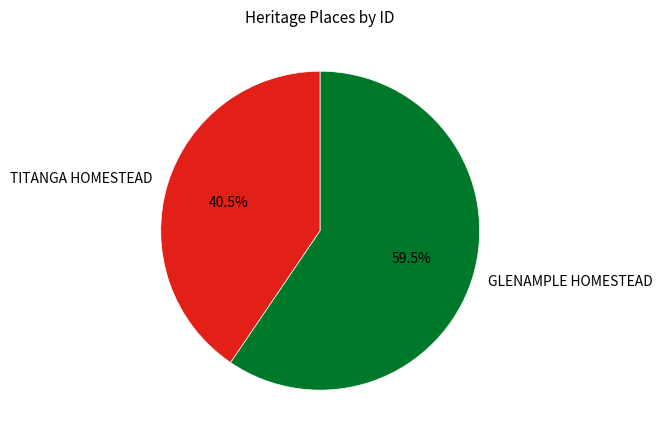

Which category has the smallest portion of the pie?

TITANGA HOMESTEAD